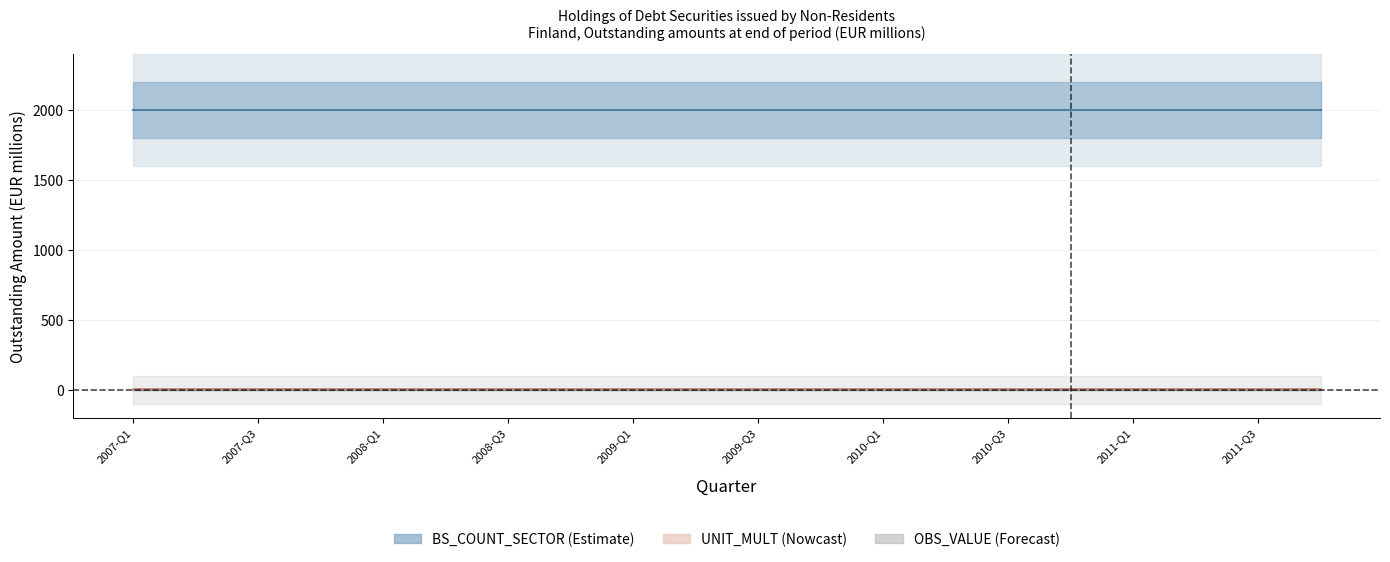

Where is OBS_VALUE nearest to the value 0?

2007-Q1